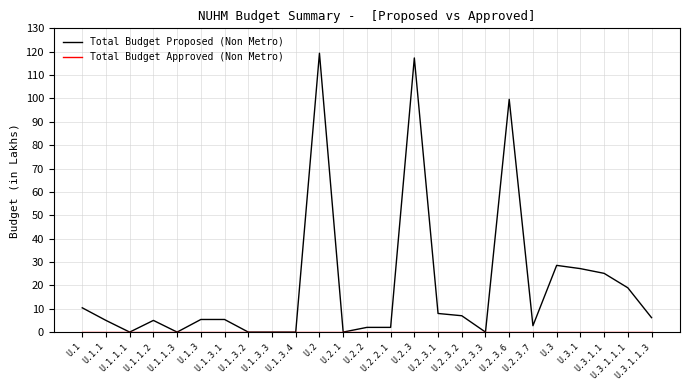

Which series has the widest spread of values?

Total Budget Proposed (Non Metro)